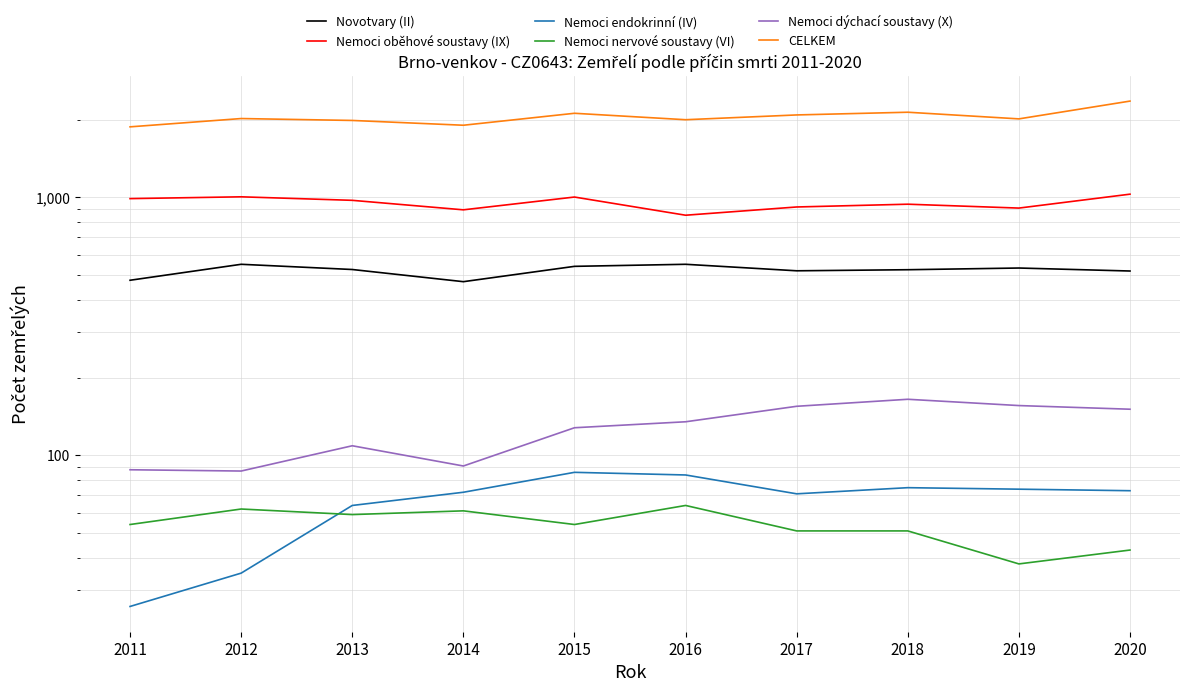

Which category has the highest value across all series?

2020